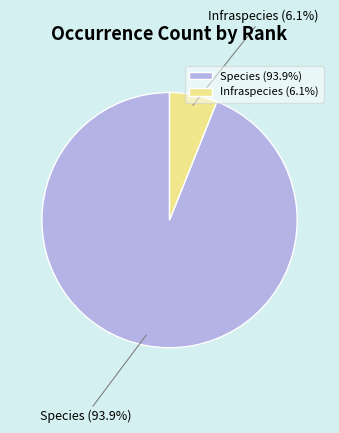

To the nearest percent, what is the combined percentage of Species and Infraspecies?

100%